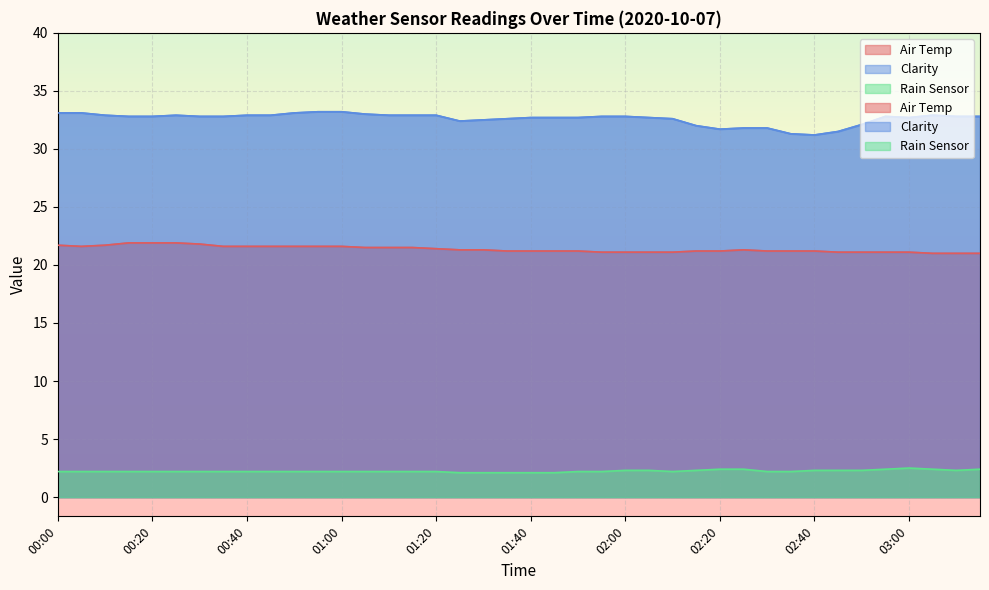

What is the total value across all series at 01:55?

56.1